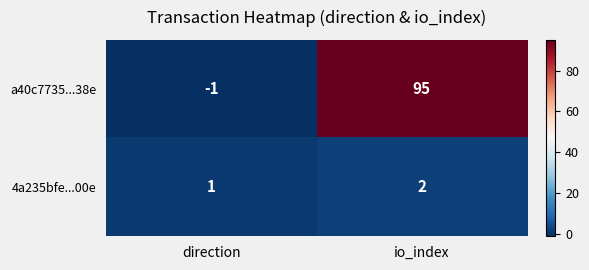

Reading left to right, list all the values displayed in this chart.

a40c7735...38e: -1	95
4a235bfe...00e: 1	2